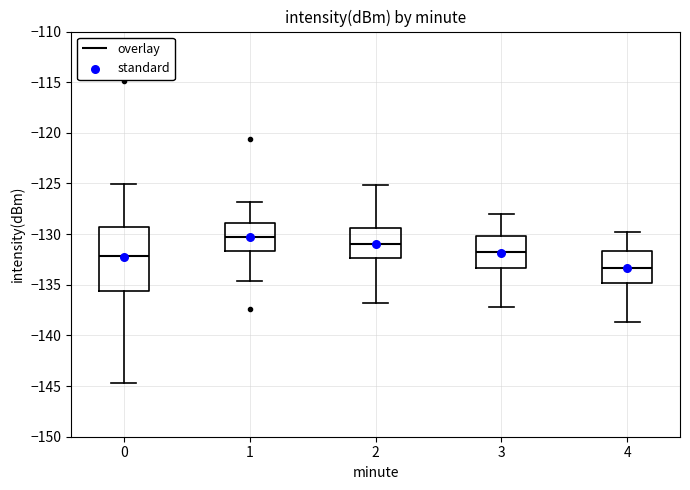

Reading left to right, transcribe this box plot: for each box, give where its median line is, the range the box spans, and where its two whiskers end, as read against the y-axis. The values are not printed on the chart, so give them approximately, as read against the axis.

0: median -132.0, box -135.5 to -129.5, whiskers -144.5 to -125.0
1: median -130.5, box -131.5 to -129.0, whiskers -134.5 to -127.0
2: median -131.0, box -132.5 to -129.5, whiskers -137.0 to -125.0
3: median -132.0, box -133.5 to -130.0, whiskers -137.0 to -128.0
4: median -133.5, box -135.0 to -131.5, whiskers -138.5 to -130.0